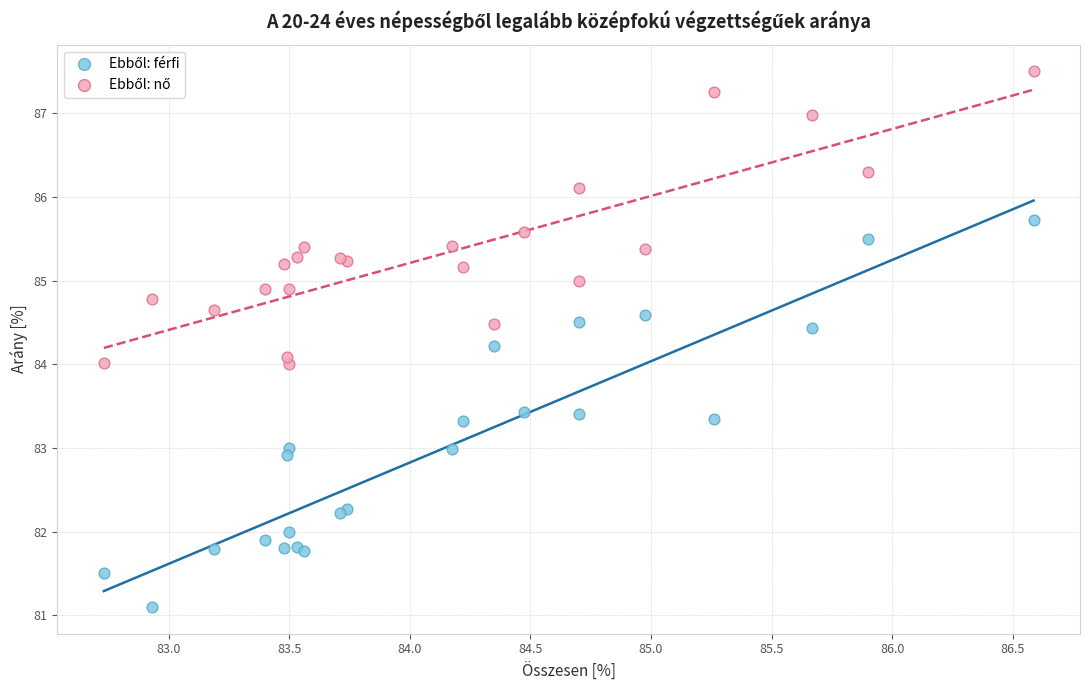

What is the X range (max minus min) for the scatter plot?

3.9